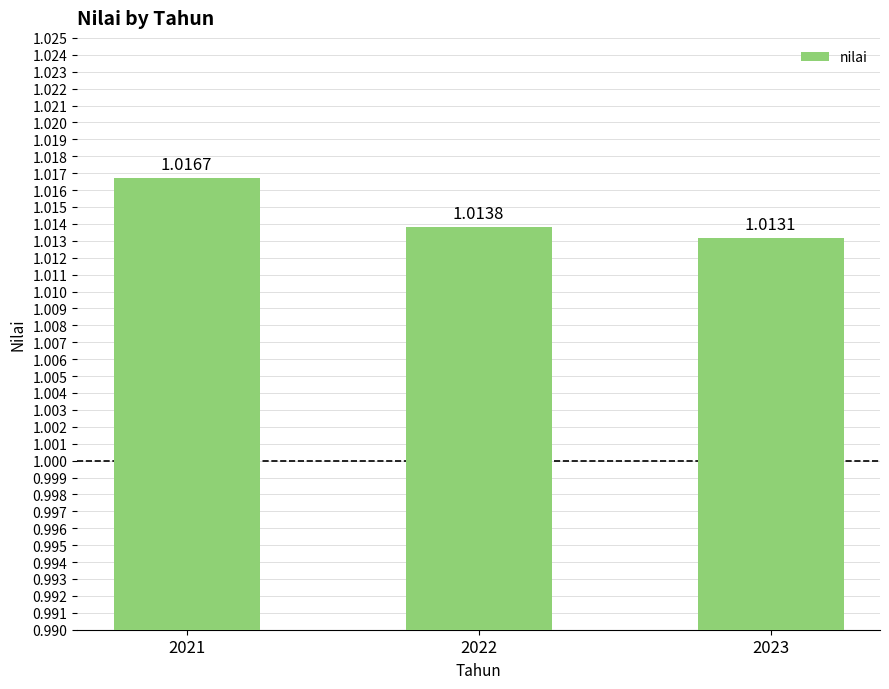

What is the sum of the values at 2021 and 2023?

2.0